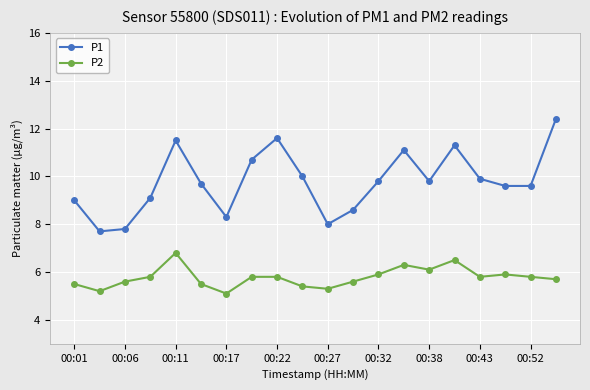

True or false: P2 and P1 cross at least once.

False